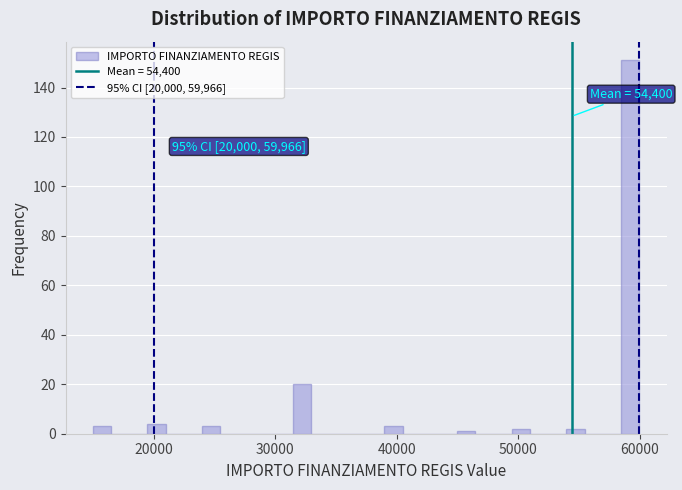

Around what value on the x-axis is the tallest bar? Give the approximate position of its centre, as read against the axis.

59000